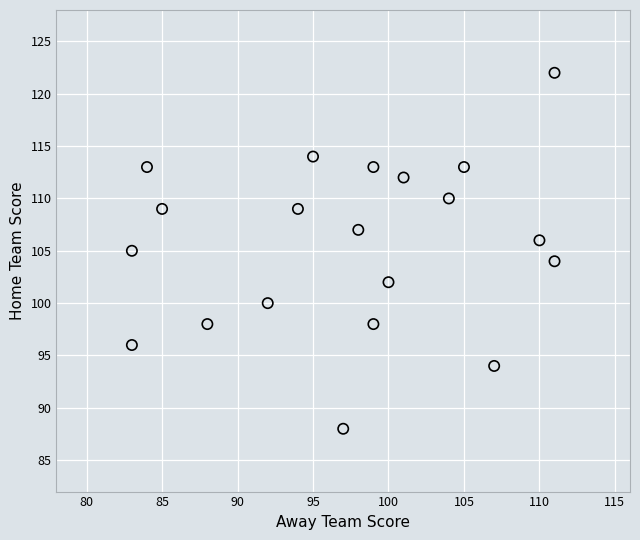

What is the range of X values (max minus min)?

28